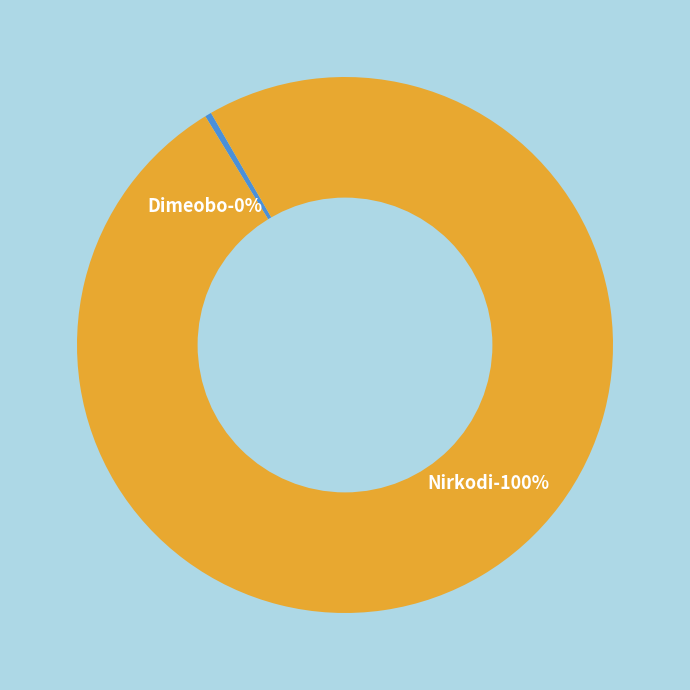

Is there a majority slice in this chart?

Yes